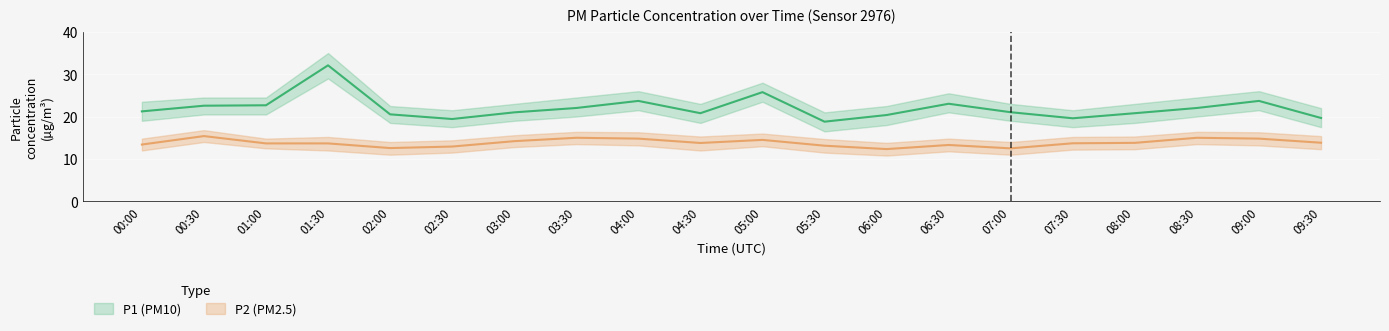

What is the label of the 16th point from the right?

02:00